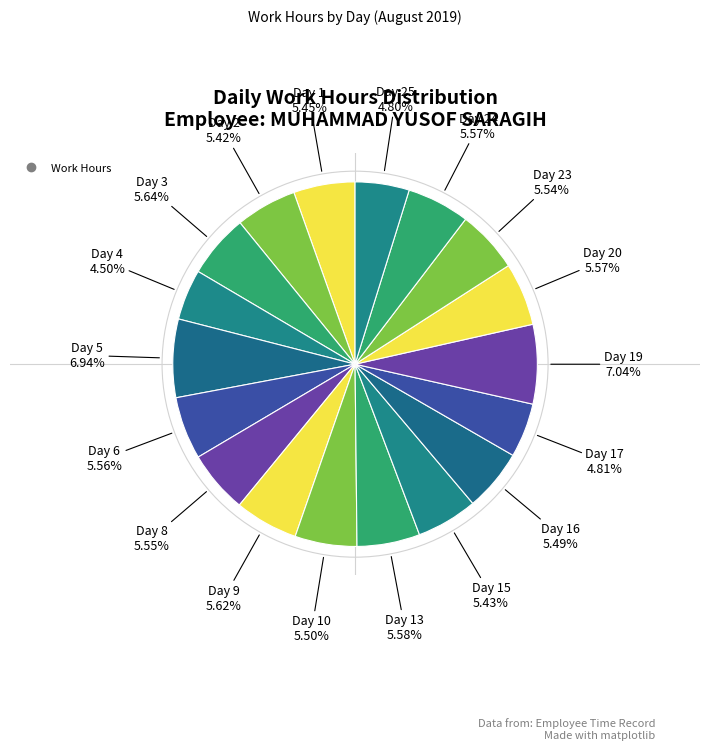

Does any single category account for the majority?

No